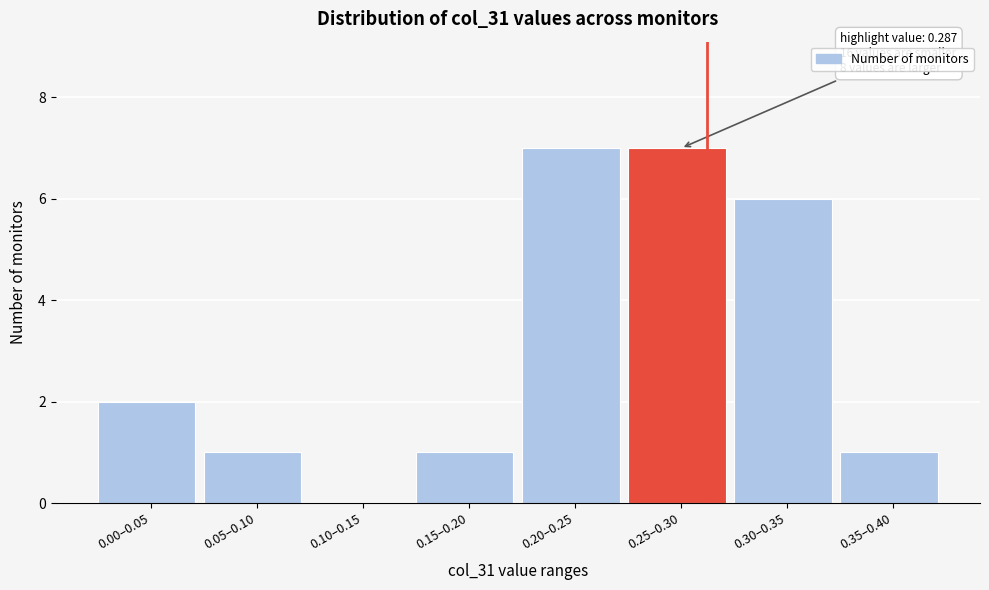

Reading left to right, what are all the values shown in this chart?

0.00–0.05=2	0.05–0.10=1	0.10–0.15=0	0.15–0.20=1	0.20–0.25=7	0.25–0.30=7	0.30–0.35=6	0.35–0.40=1